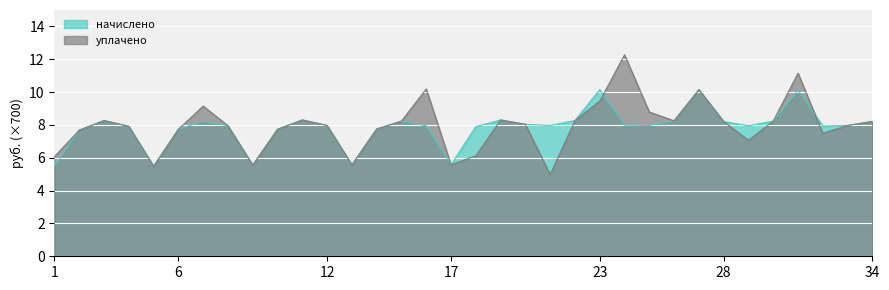

List the series in order of their peak value, lowest first.

начислено, уплачено